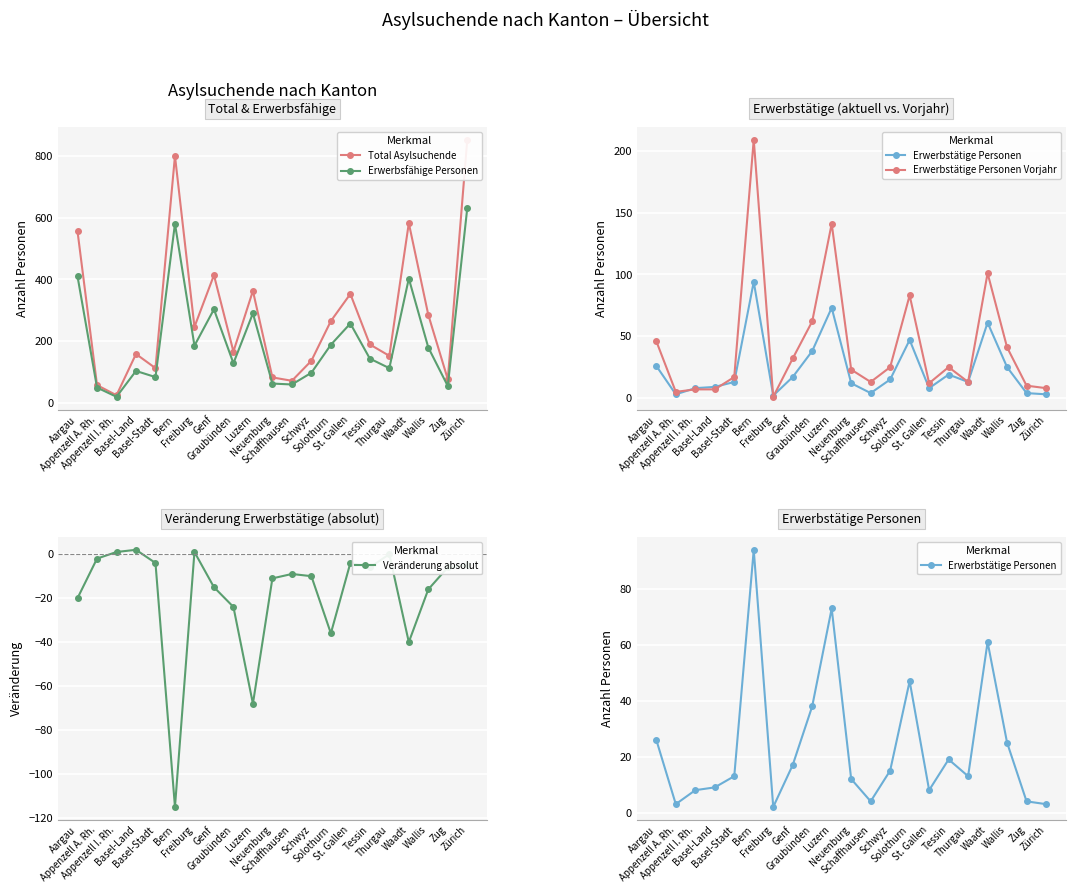

Where does the Total Asylsuchende series first go above 189?

Aargau